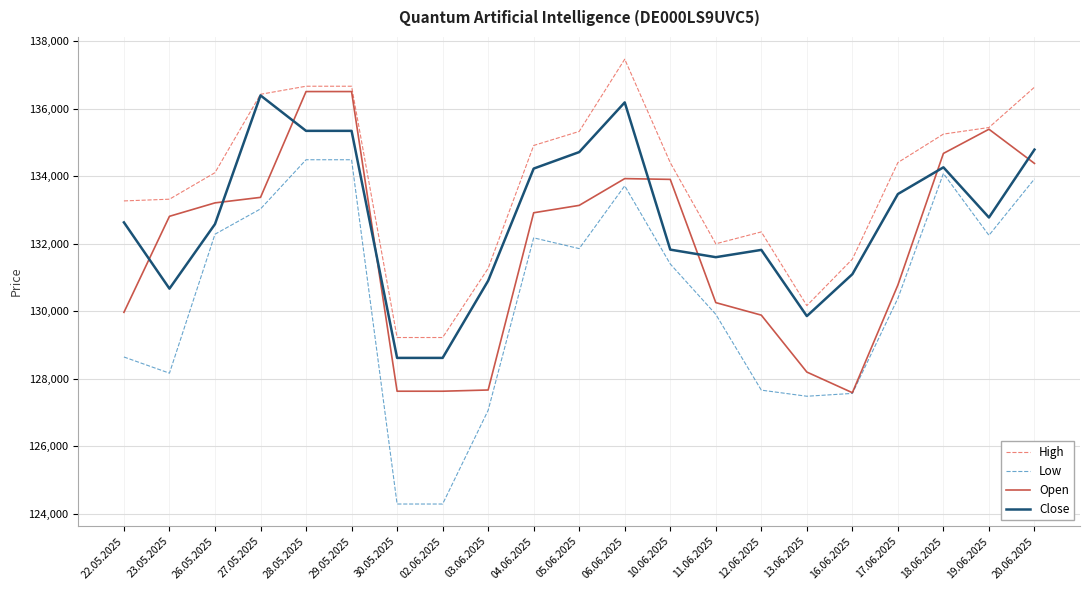

The value of High at 18.06.2025 is 135250. True or false?

True